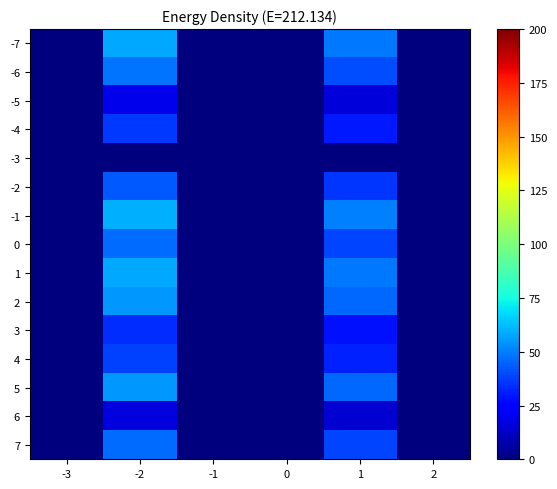

Reading left to right, transcribe all the data shown in this chart.

-7: -3=0.0	-2=58.3	-1=0.0	0=0.0	1=48.6	2=0.0
-6: -3=0.0	-2=48.0	-1=0.0	0=0.0	1=40.0	2=0.0
-5: -3=0.0	-2=18.9	-1=0.0	0=0.0	1=15.7	2=0.0
-4: -3=0.0	-2=36.0	-1=0.0	0=0.0	1=30.0	2=0.0
-3: -3=0.0	-2=0.0	-1=0.0	0=0.0	1=0.0	2=0.0
-2: -3=0.0	-2=42.9	-1=0.0	0=0.0	1=35.7	2=0.0
-1: -3=0.0	-2=60.0	-1=0.0	0=0.0	1=50.0	2=0.0
0: -3=0.0	-2=46.3	-1=0.0	0=0.0	1=38.6	2=0.0
1: -3=0.0	-2=58.3	-1=0.0	0=0.0	1=48.6	2=0.0
2: -3=0.0	-2=54.9	-1=0.0	0=0.0	1=45.7	2=0.0
3: -3=0.0	-2=34.3	-1=0.0	0=0.0	1=28.6	2=0.0
4: -3=0.0	-2=37.7	-1=0.0	0=0.0	1=31.4	2=0.0
5: -3=0.0	-2=54.9	-1=0.0	0=0.0	1=45.7	2=0.0
6: -3=0.0	-2=17.1	-1=0.0	0=0.0	1=14.3	2=0.0
7: -3=0.0	-2=46.3	-1=0.0	0=0.0	1=38.6	2=0.0